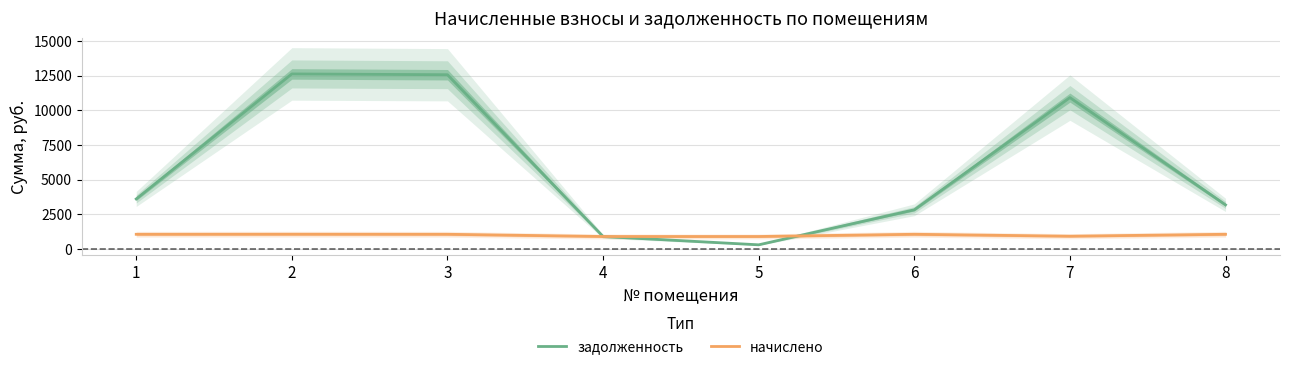

What is the difference between the начислено values at 4 and 8?

160.4